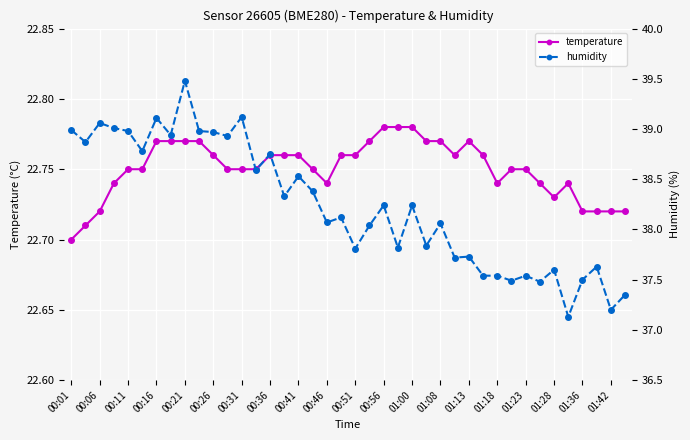

The temperature series shows 6.3 at 00:16. True or false?

False